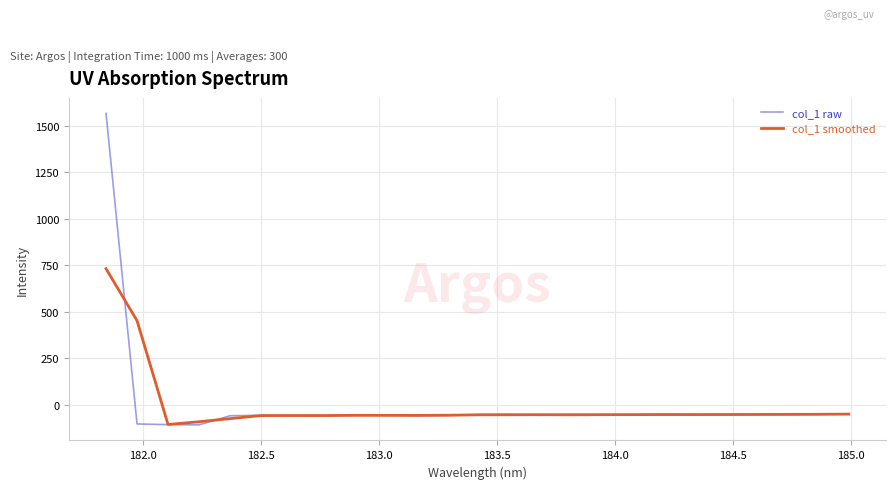

What is the maximum value for col_1 smoothed?

731.4